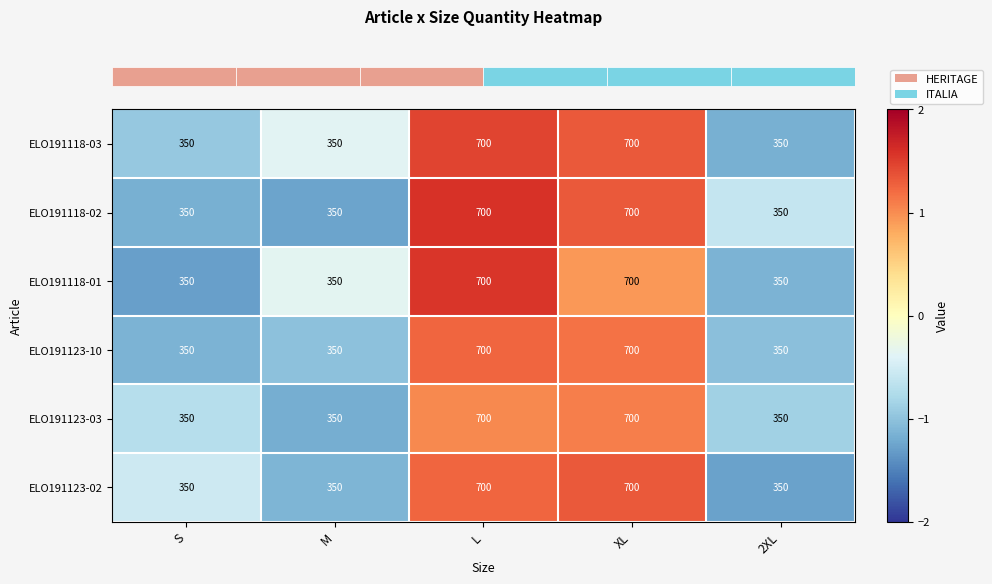

Reading left to right, extract all data points from this chart.

ELO191118-03: 350	350	700	700	350
ELO191118-02: 350	350	700	700	350
ELO191118-01: 350	350	700	700	350
ELO191123-10: 350	350	700	700	350
ELO191123-03: 350	350	700	700	350
ELO191123-02: 350	350	700	700	350